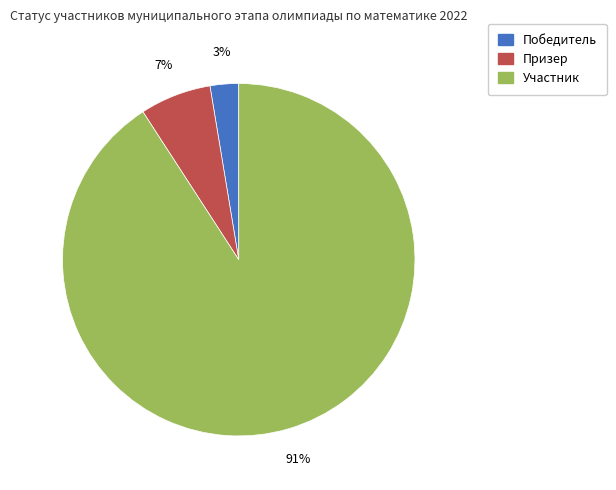

True or false: Участник accounts for 91% of the total.

True